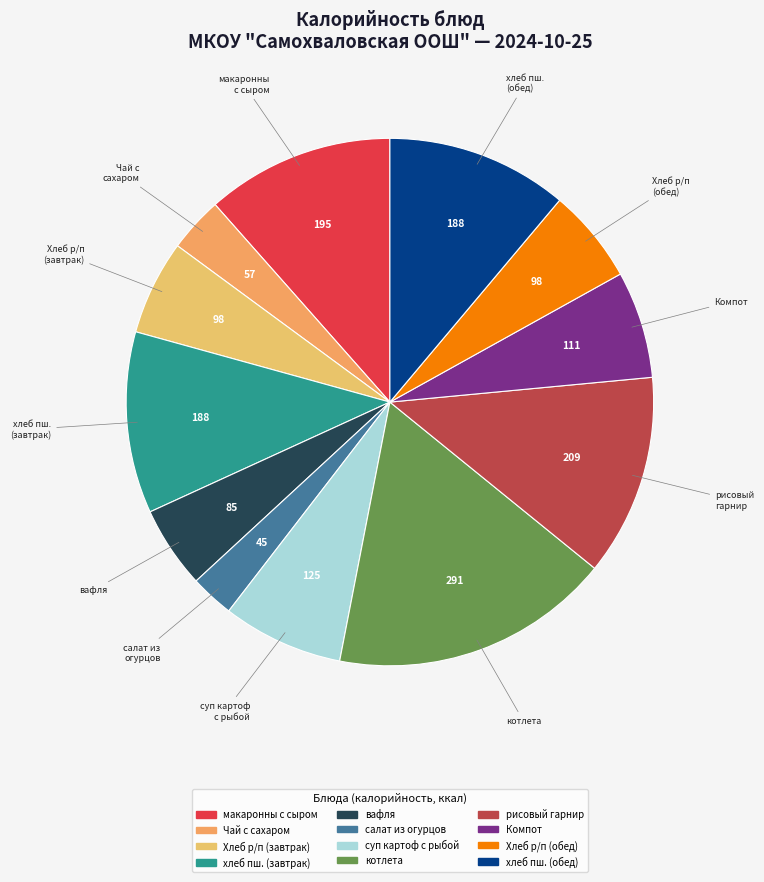

Do вафля and Хлеб р/п (обед) together represent more than half of the pie?

No